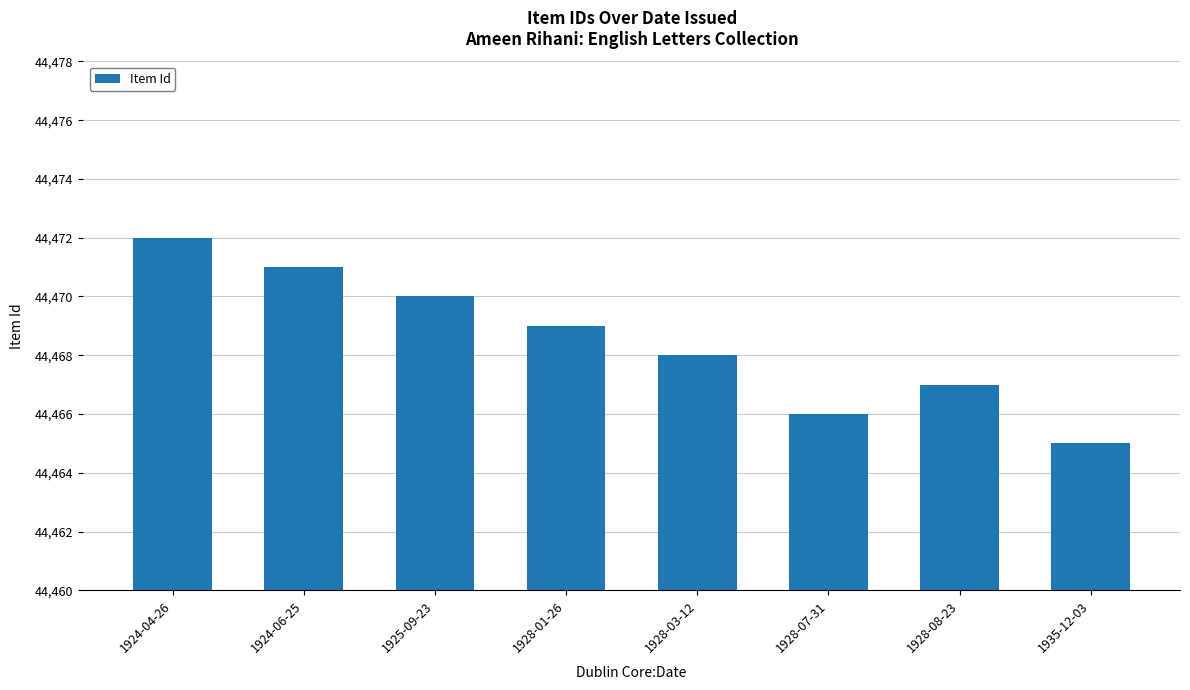

Approximately how many times larger is the value at 1924-04-26 compared to 1924-06-25?

1.0